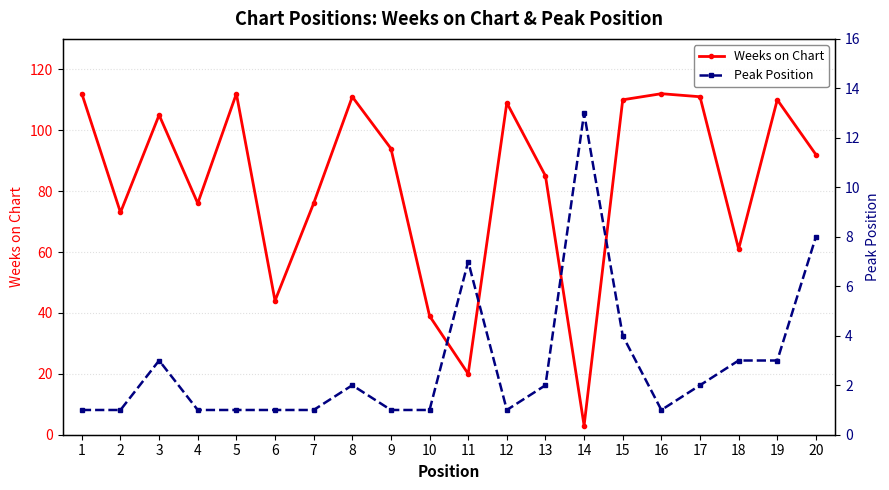

How many lines are shown in the chart?

2